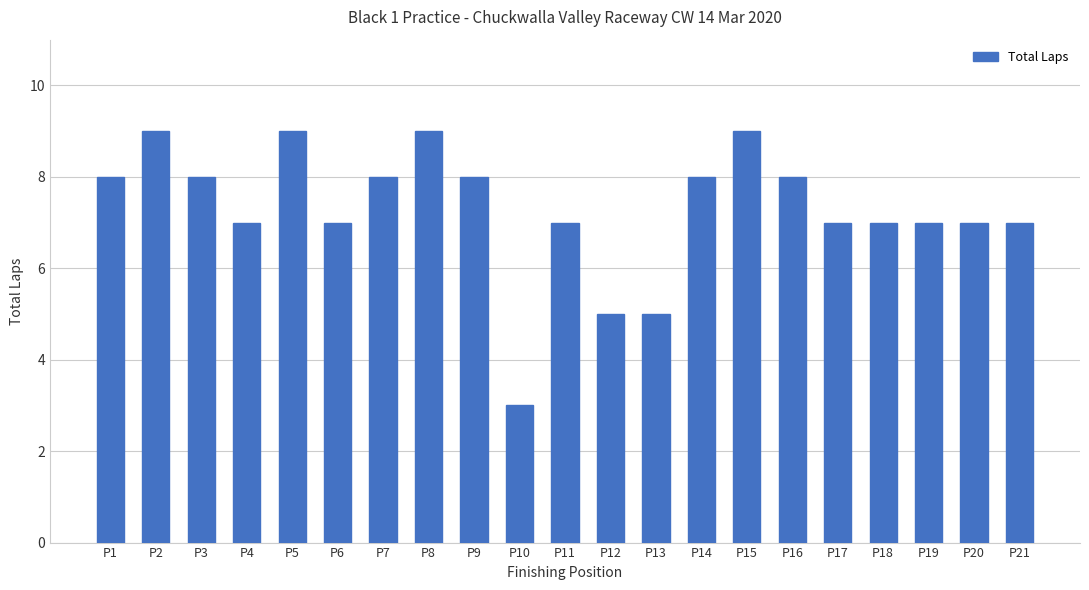

What is the smallest value displayed?

3